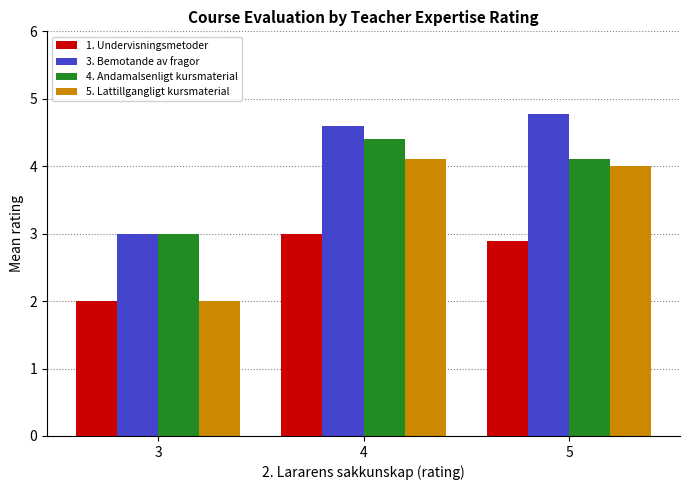

What is the maximum value for 3. Bemotande av fragor?

4.8